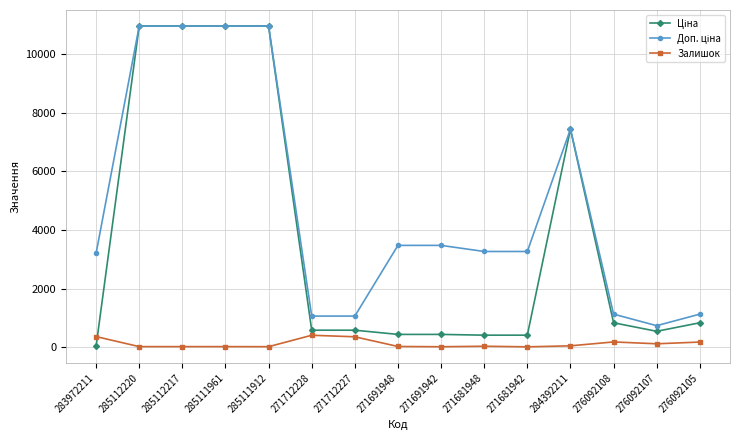

The Залишок series shows 17.0 at 285112217. True or false?

True